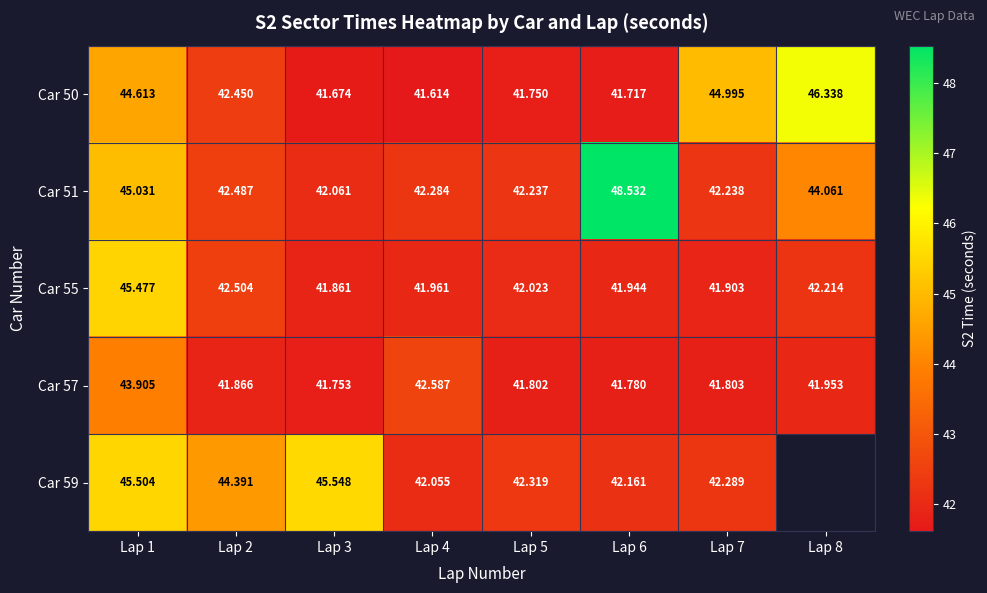

How many data points does each series have?

8